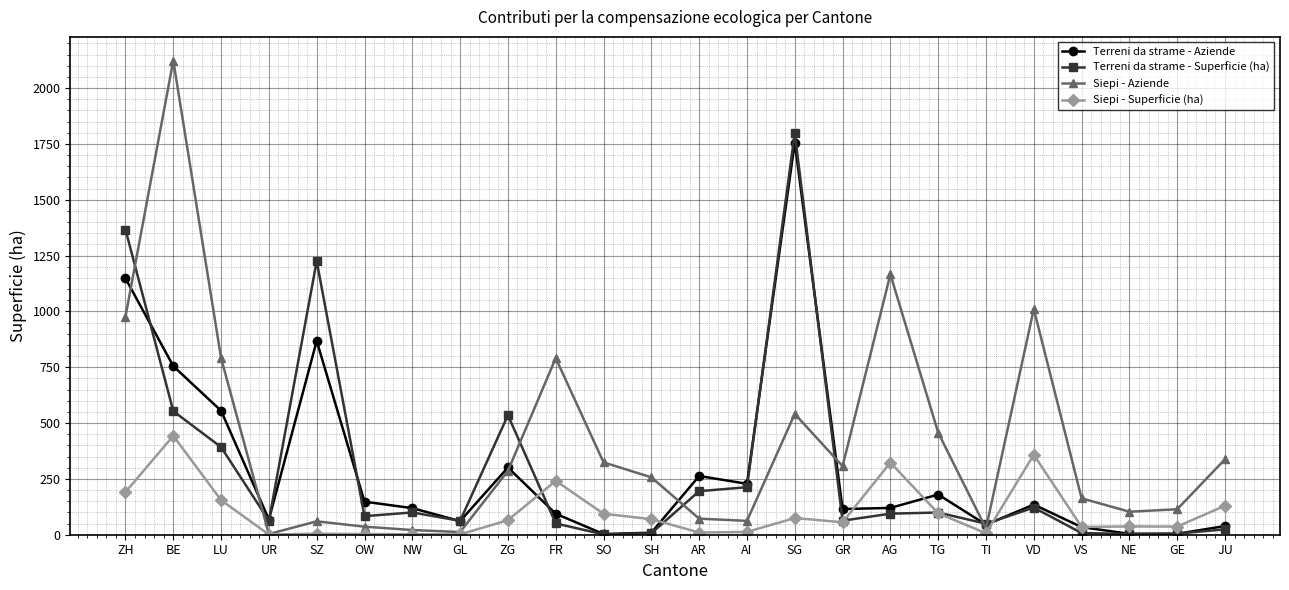

What are all the series names shown in the legend?

Terreni da strame - Aziende, Terreni da strame - Superficie (ha), Siepi - Aziende, Siepi - Superficie (ha)